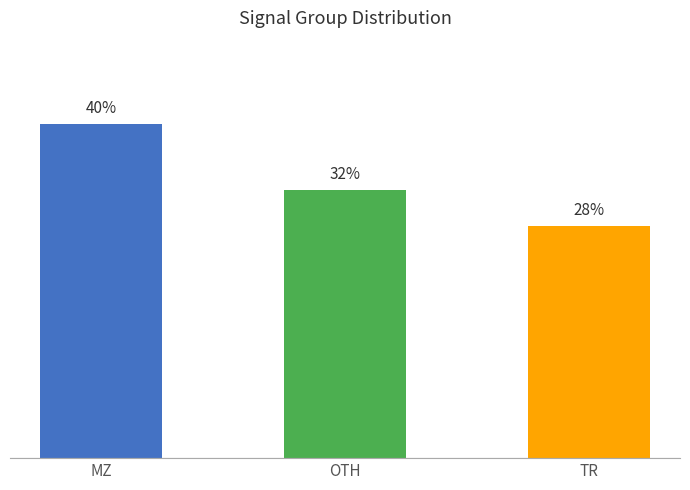

Are the bars horizontal?

No